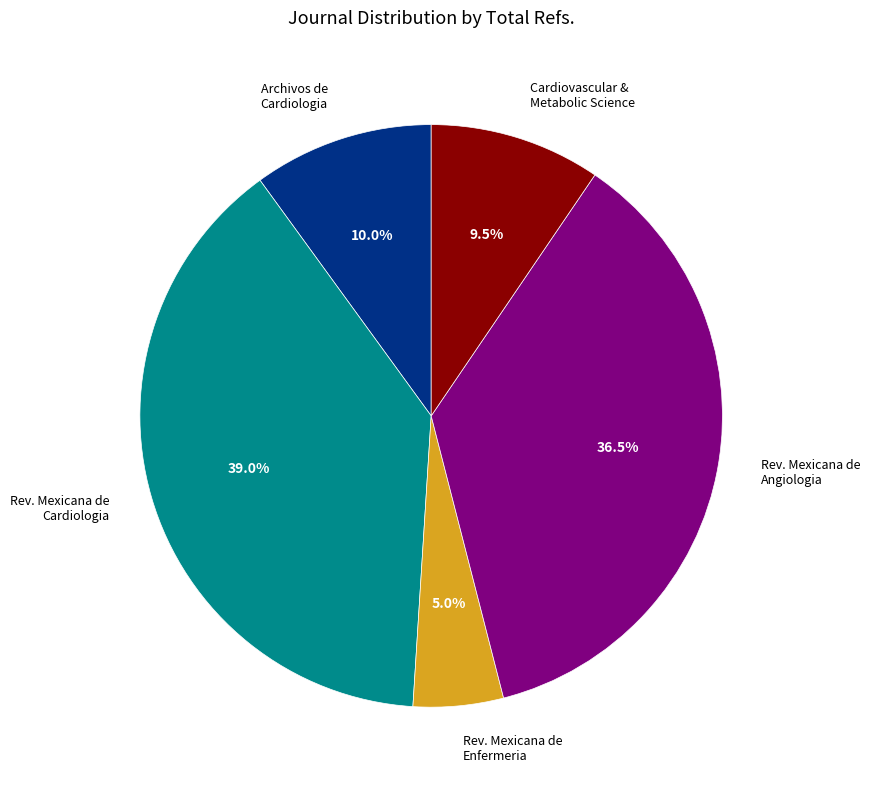

Is there any slice that represents more than half of the pie?

No